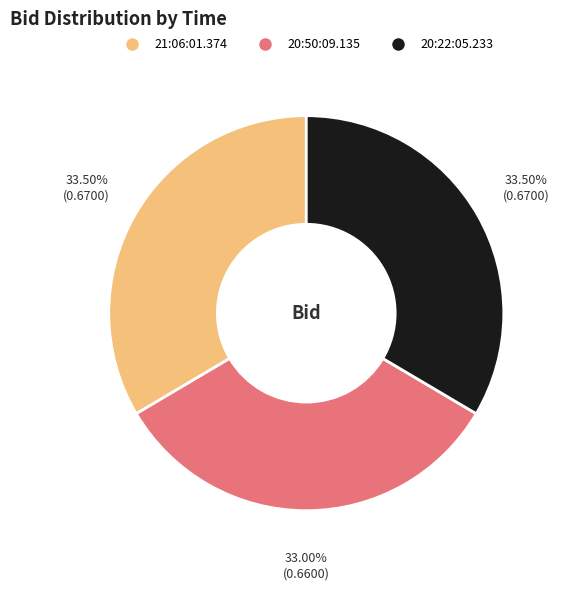

Is there a majority slice in this chart?

No